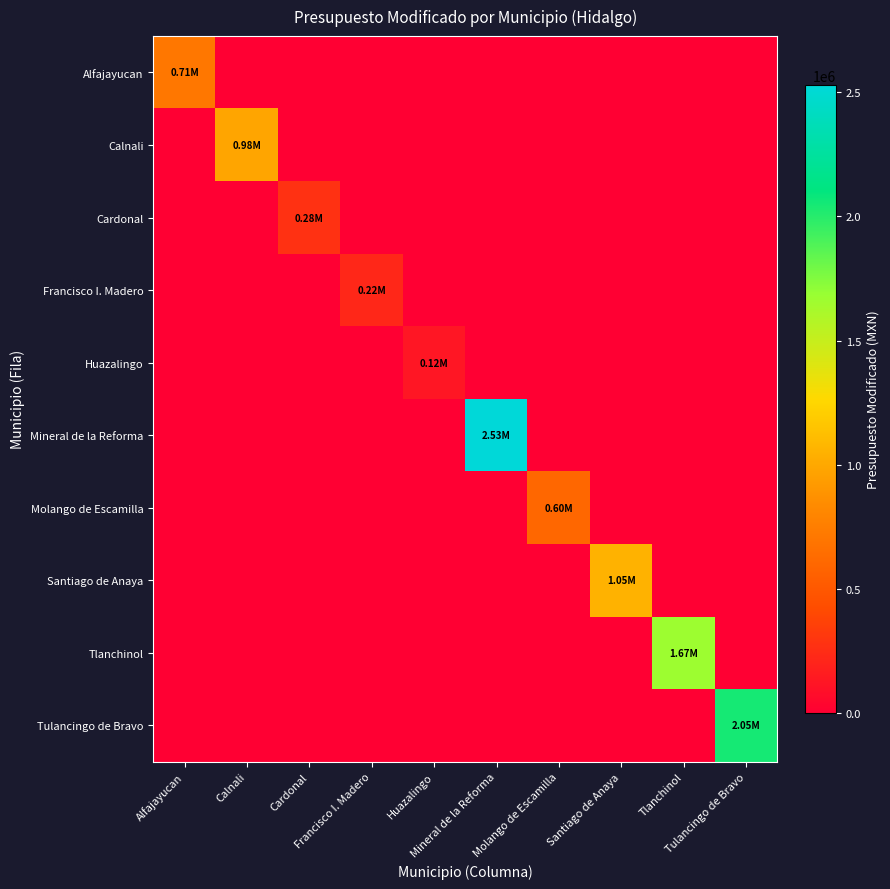

Which has a higher value, Francisco I. Madero or Cardonal?

Francisco I. Madero